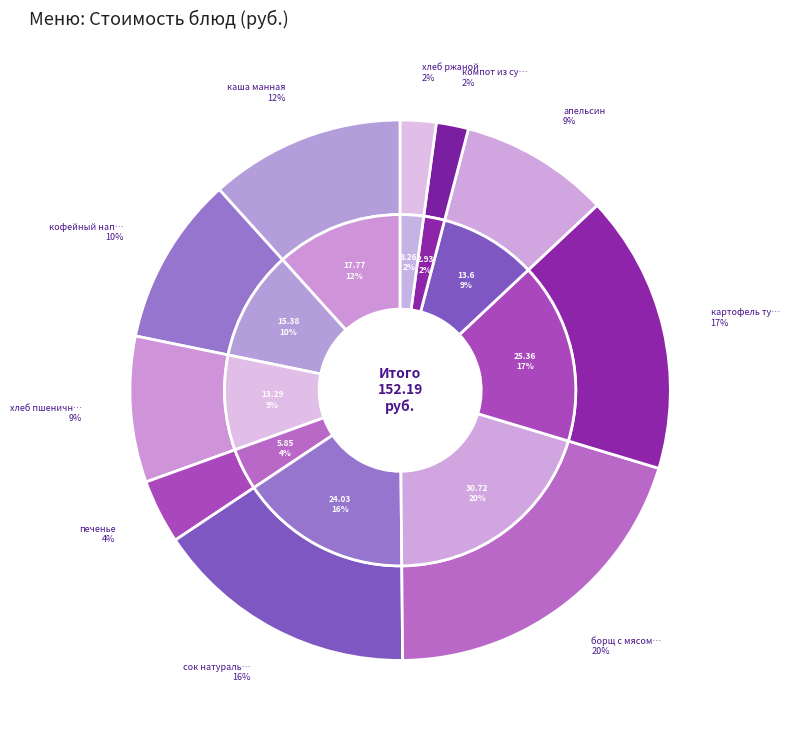

What is the smallest slice in the pie chart?

компот из сухофруктов